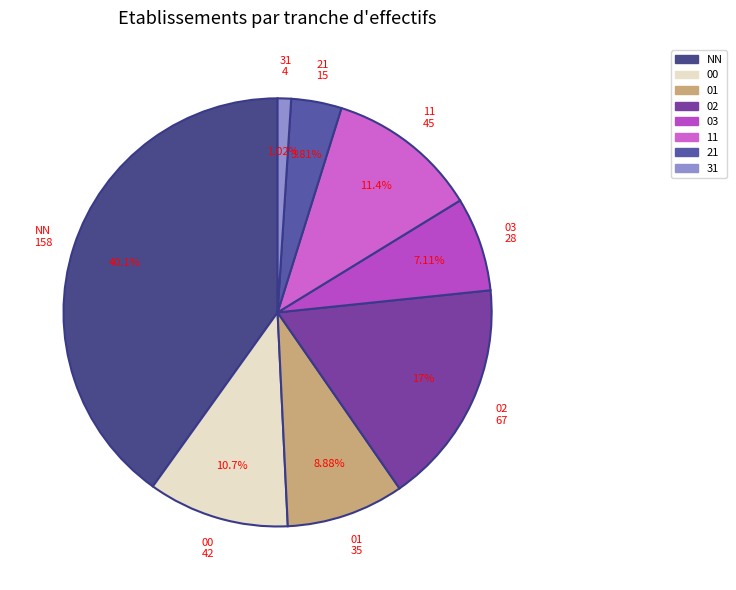

The 03 slice represents 20% of the pie. True or false?

False